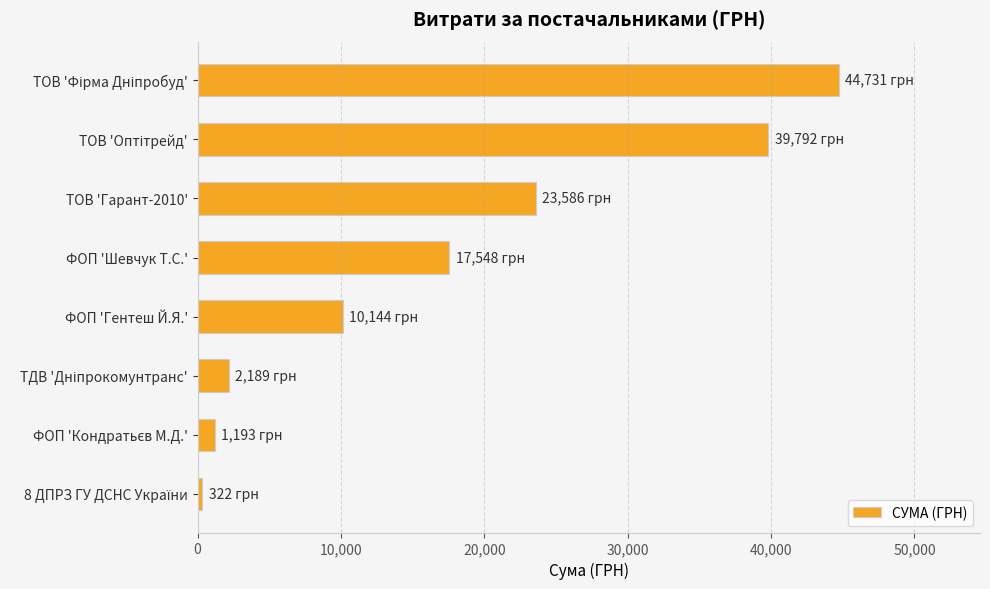

What is the smallest value displayed?

321.5